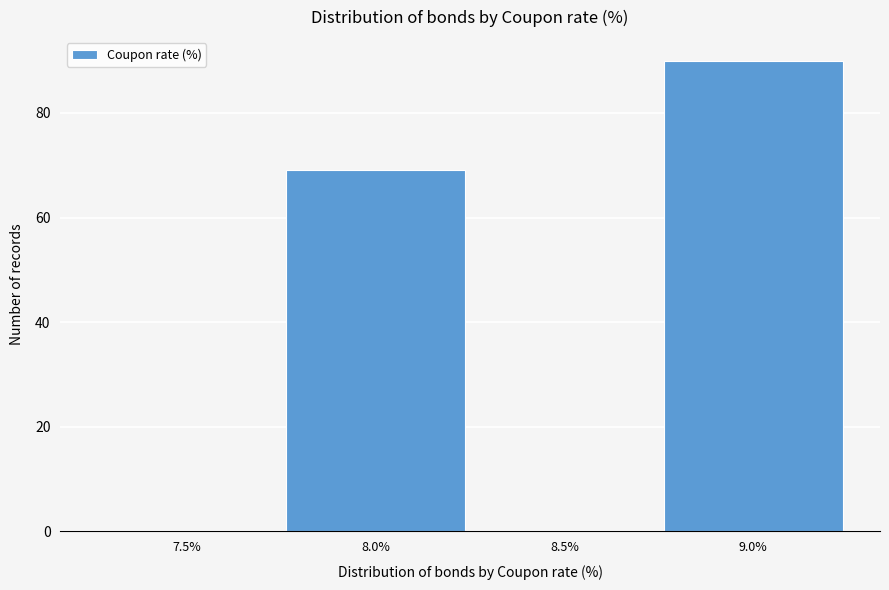

Reading left to right, transcribe all the data shown in this chart.

7.5%=0	8.0%=69	8.5%=0	9.0%=90